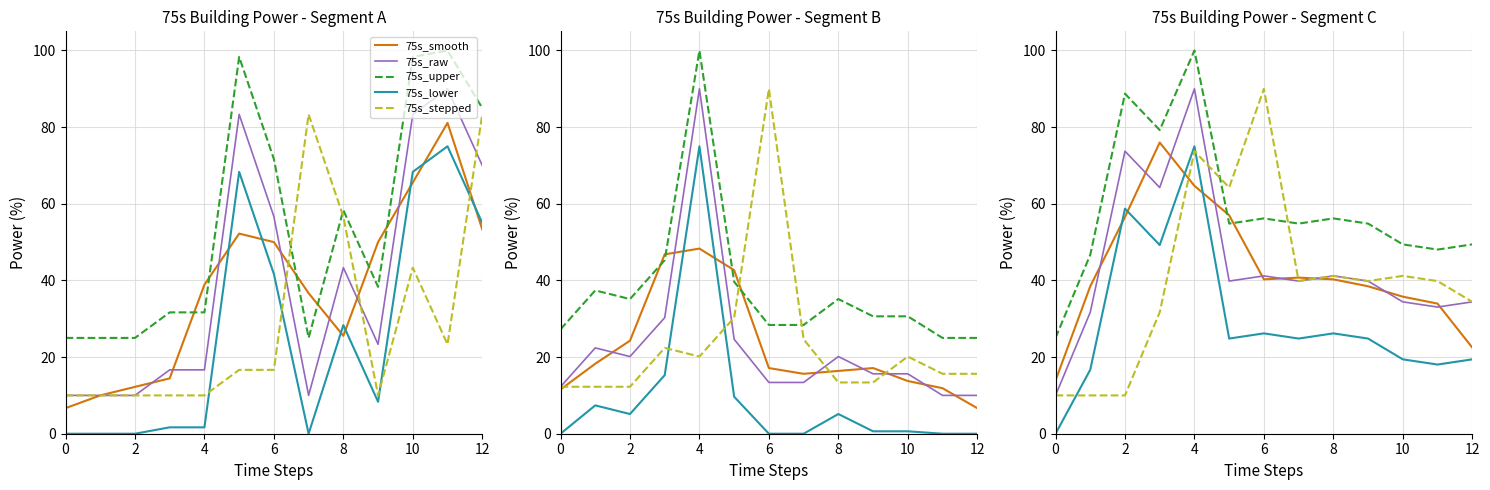

True or false: 75s_lower has a value of 5.9 at 12.

False